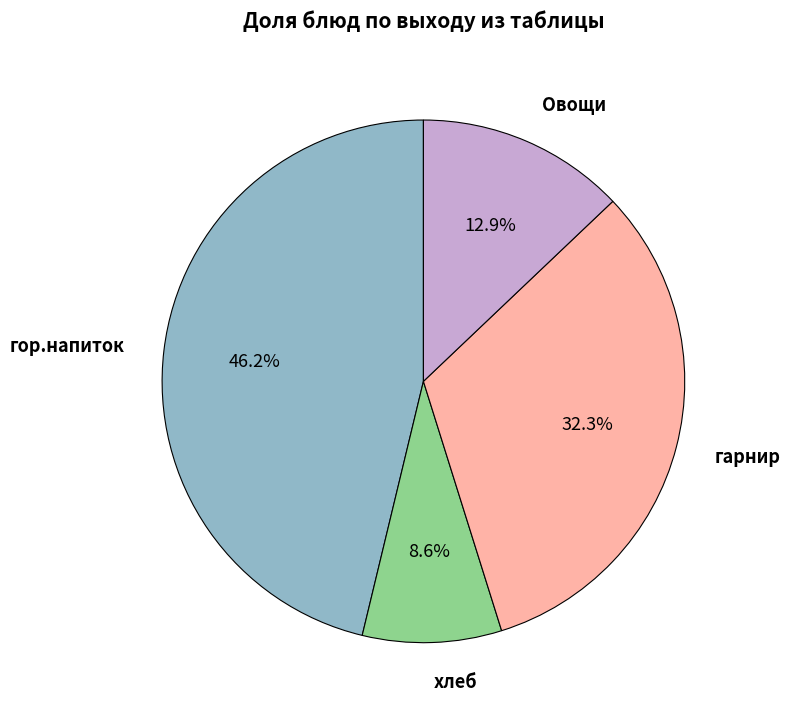

How many slices are in this pie chart?

4